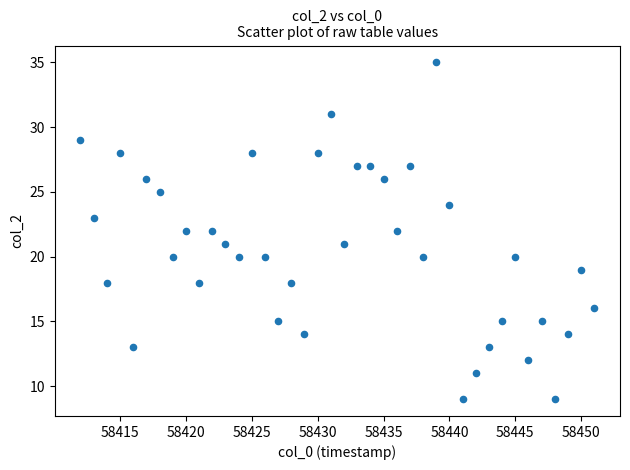

What is the range of Y values (max minus min)?

26